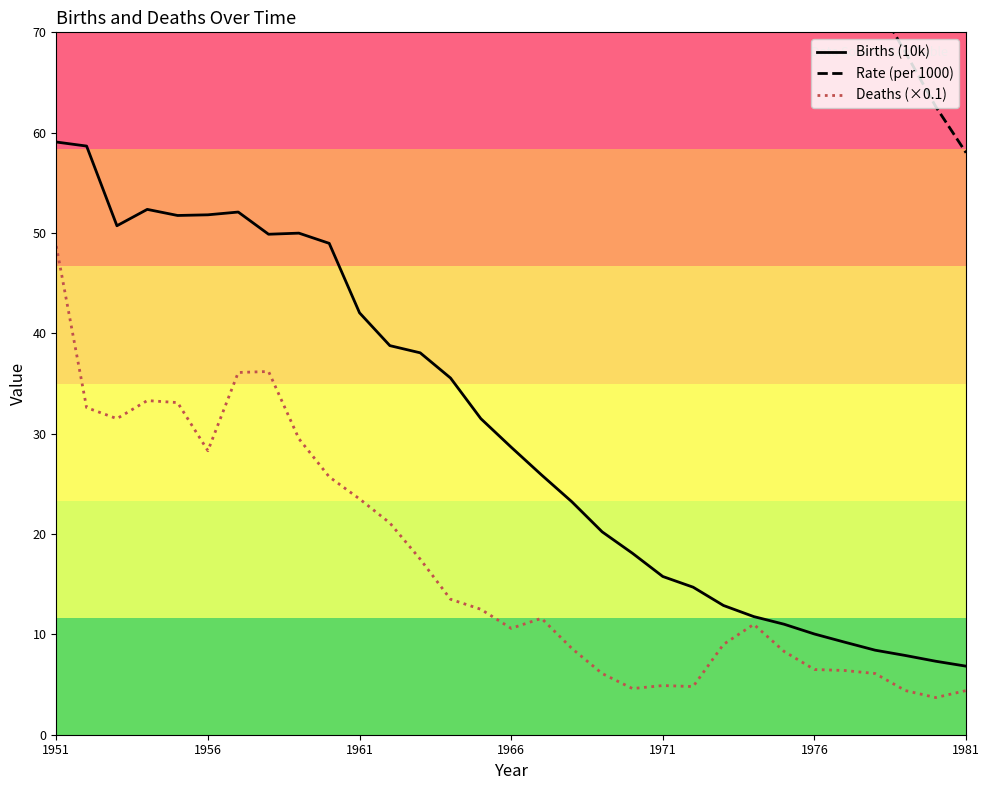

True or false: Deaths (×0.1) and Rate (per 1000) intersect in this chart.

False